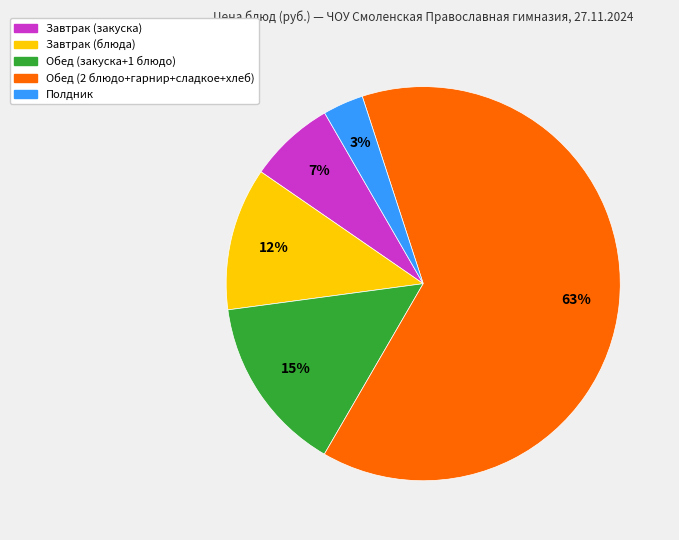

Is there any slice that represents more than half of the pie?

Yes